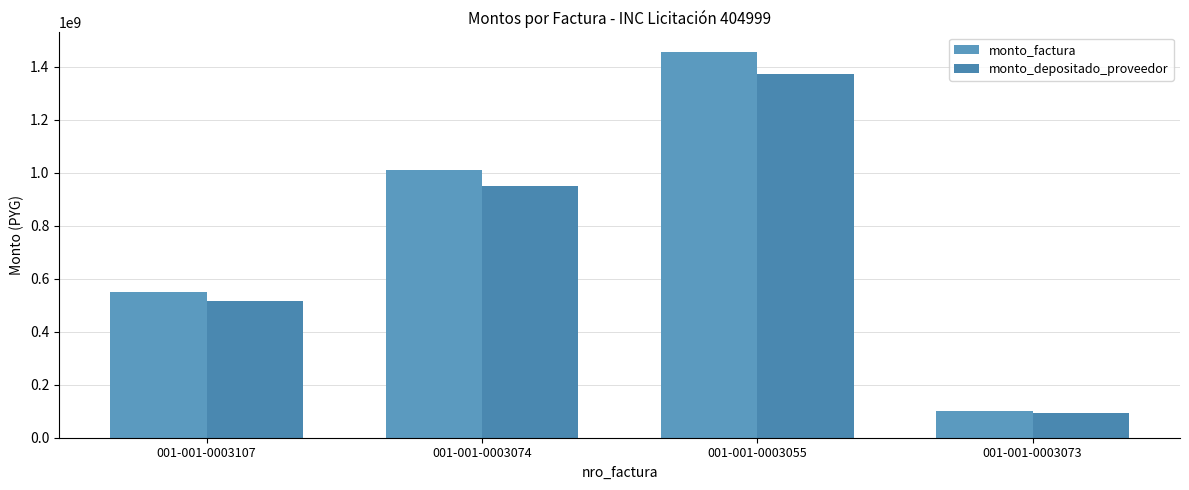

Which series has the largest total across all categories?

monto_factura